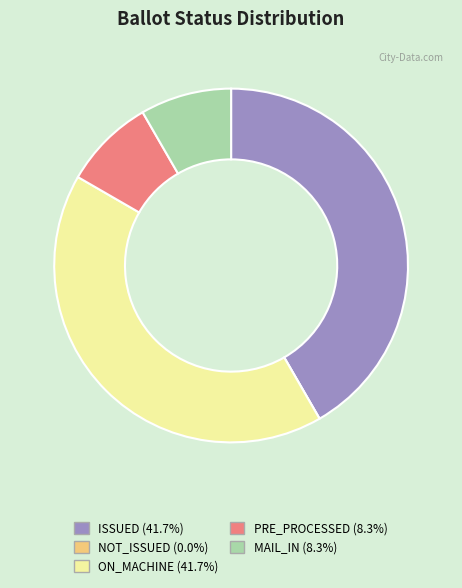

Is MAIL_IN the majority of the pie?

No